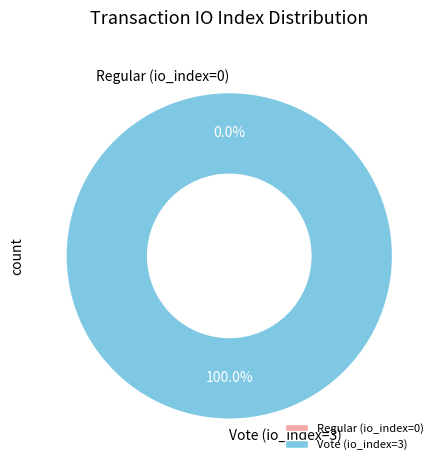

Rank the categories by value from highest to lowest.

Vote (io_index=3), Regular (io_index=0)